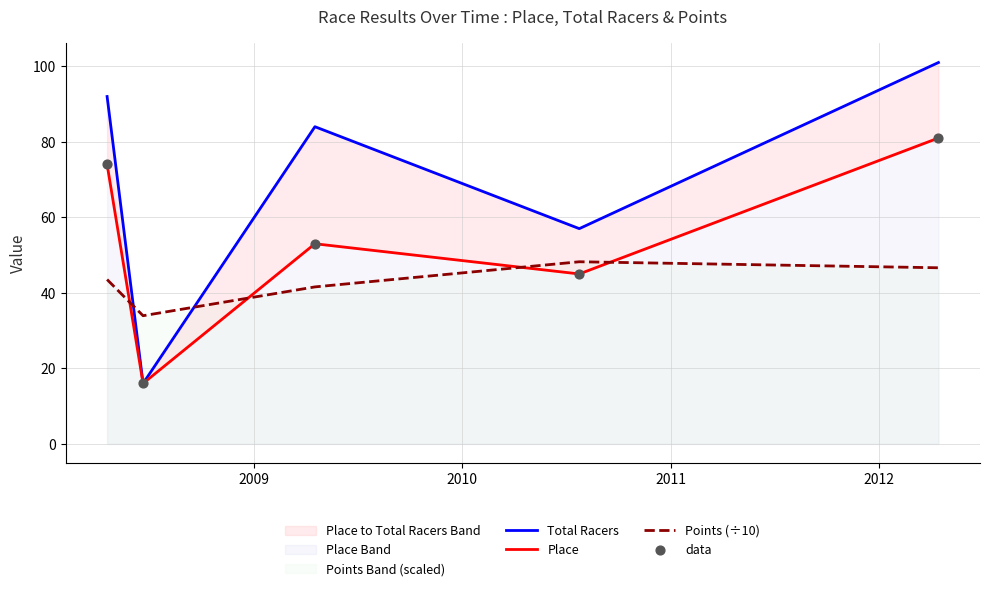

At how many categories does at least one series exceed 46?

4